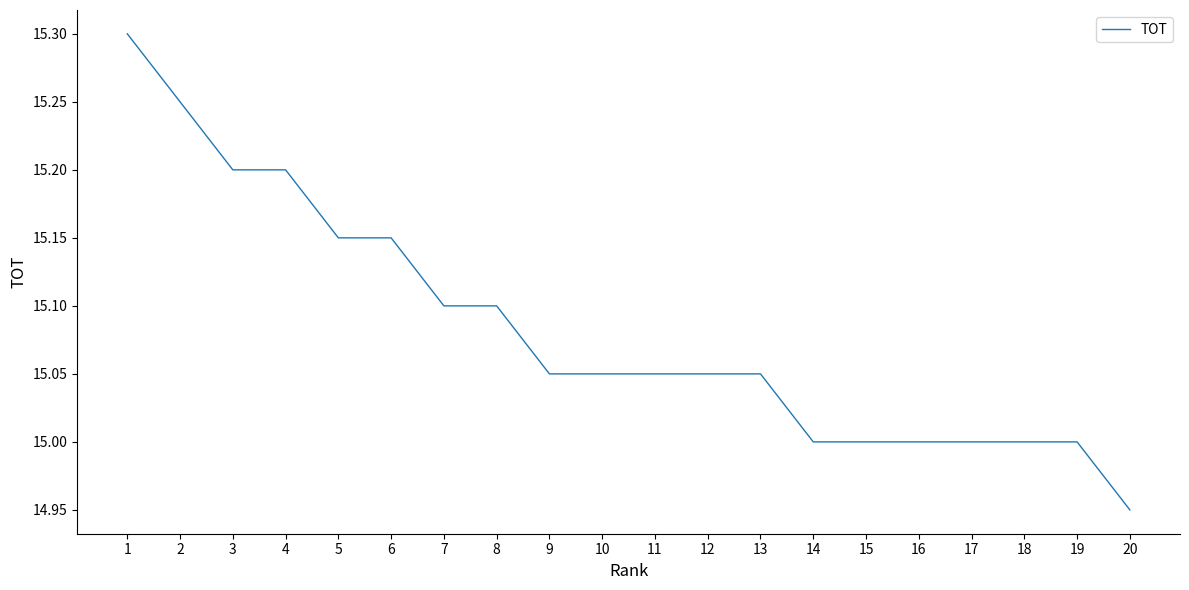

The chart shows a value of 15.2 at 4. True or false?

True